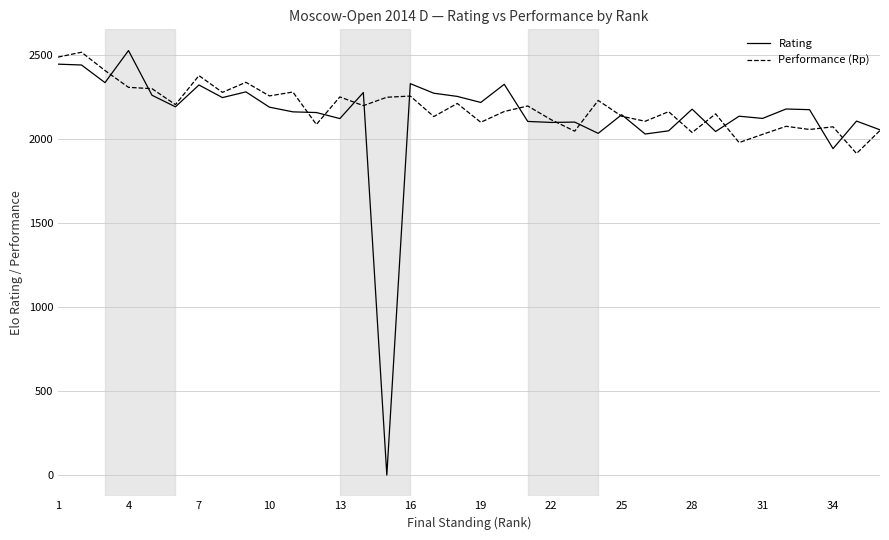

Which series has the widest spread of values?

Rating